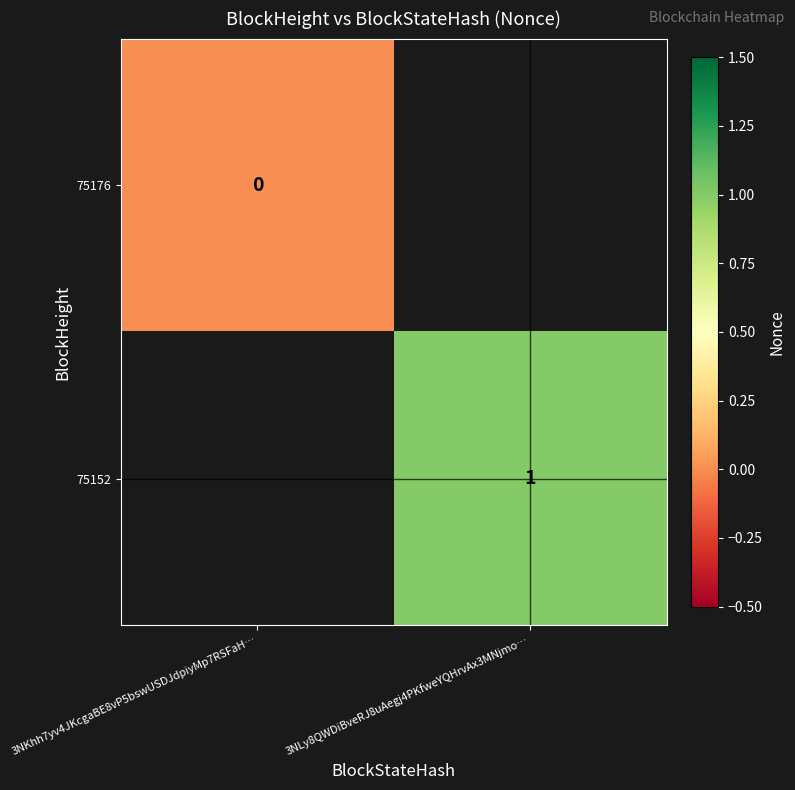

True or false: 75152 has a value of 0 at 3NLy8QWDiBveRJ8uAegj4PKfweYQHrvAx3MNjmo….

False